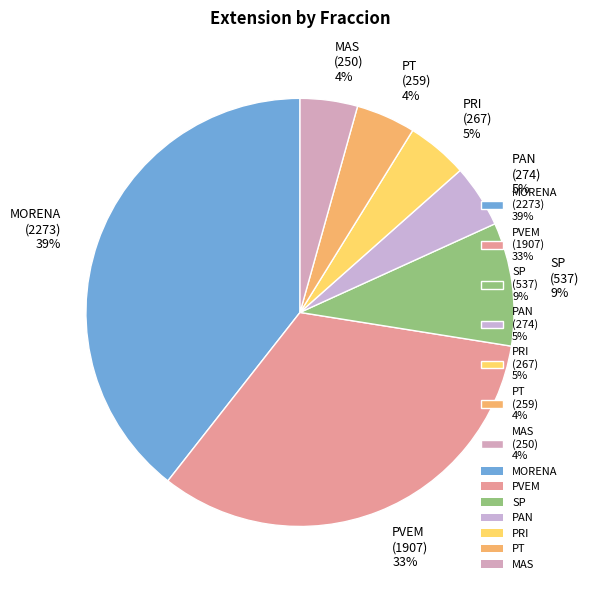

Which category has the biggest portion of the pie?

MORENA